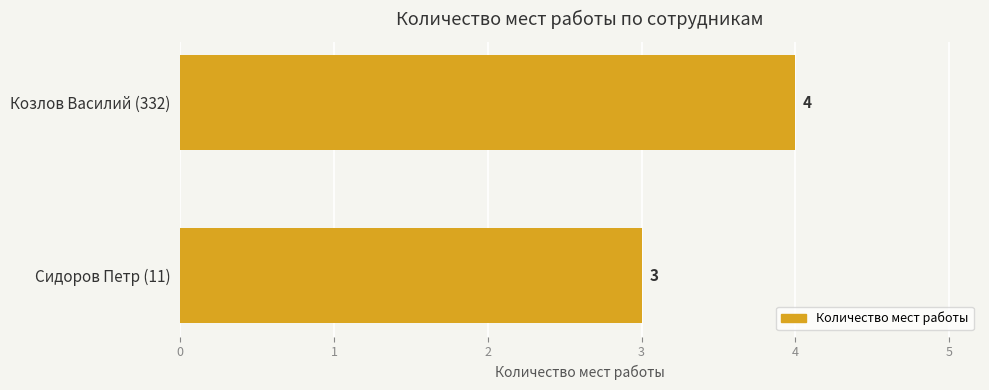

What is the average value?

4